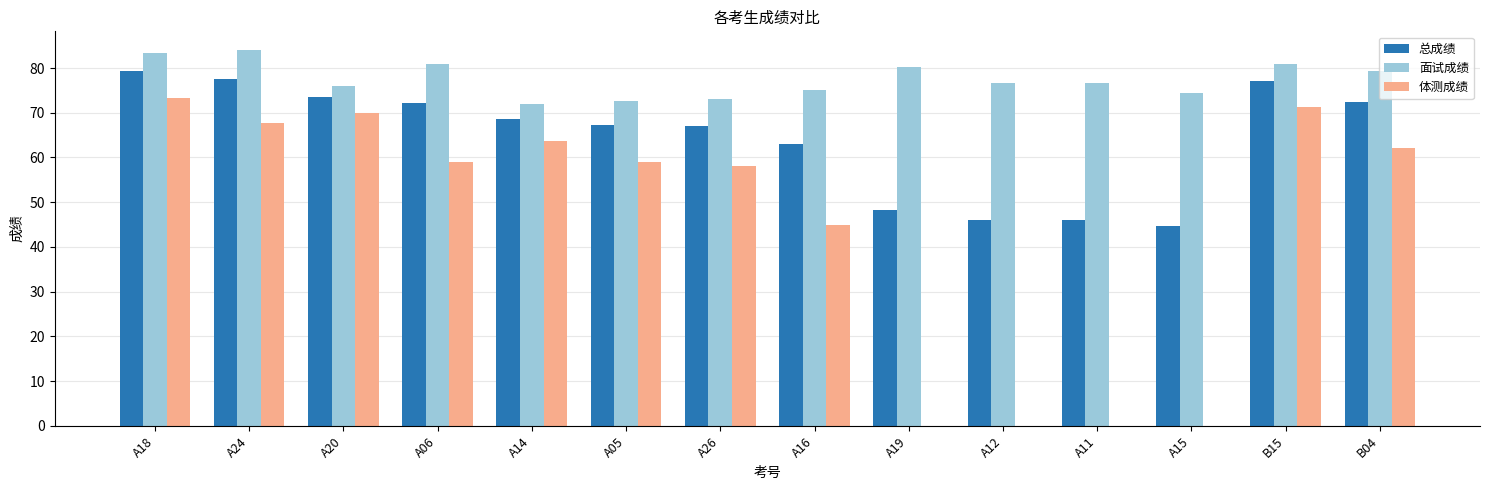

What is the sum of all 体测成绩 values?

628.8